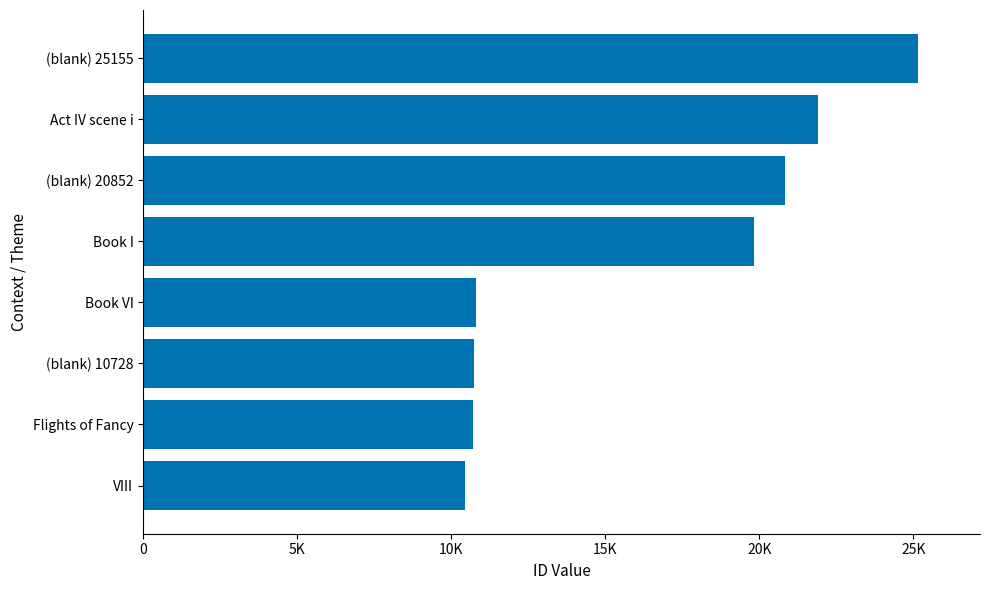

Are the bars horizontal?

Yes